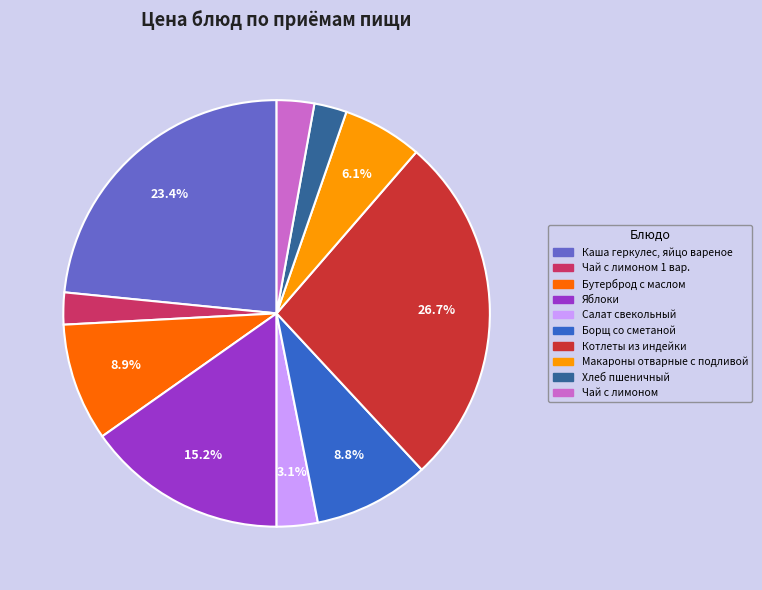

Is there a majority slice in this chart?

No